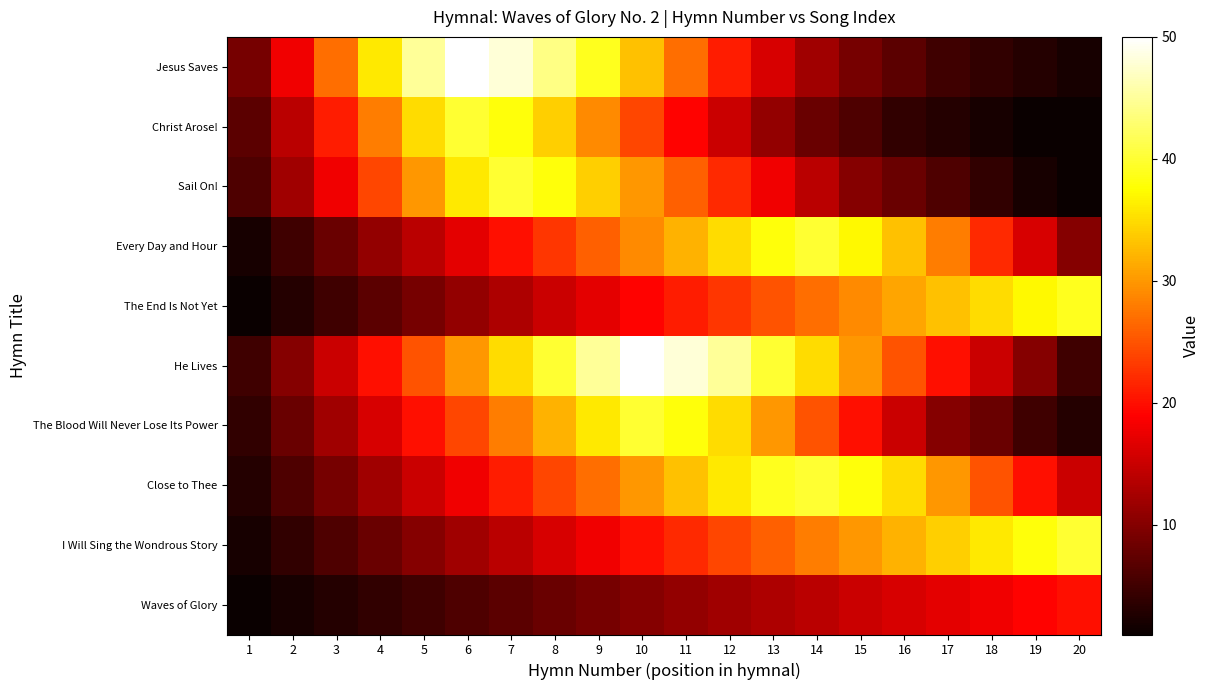

What is the total value across all series at 14?

243